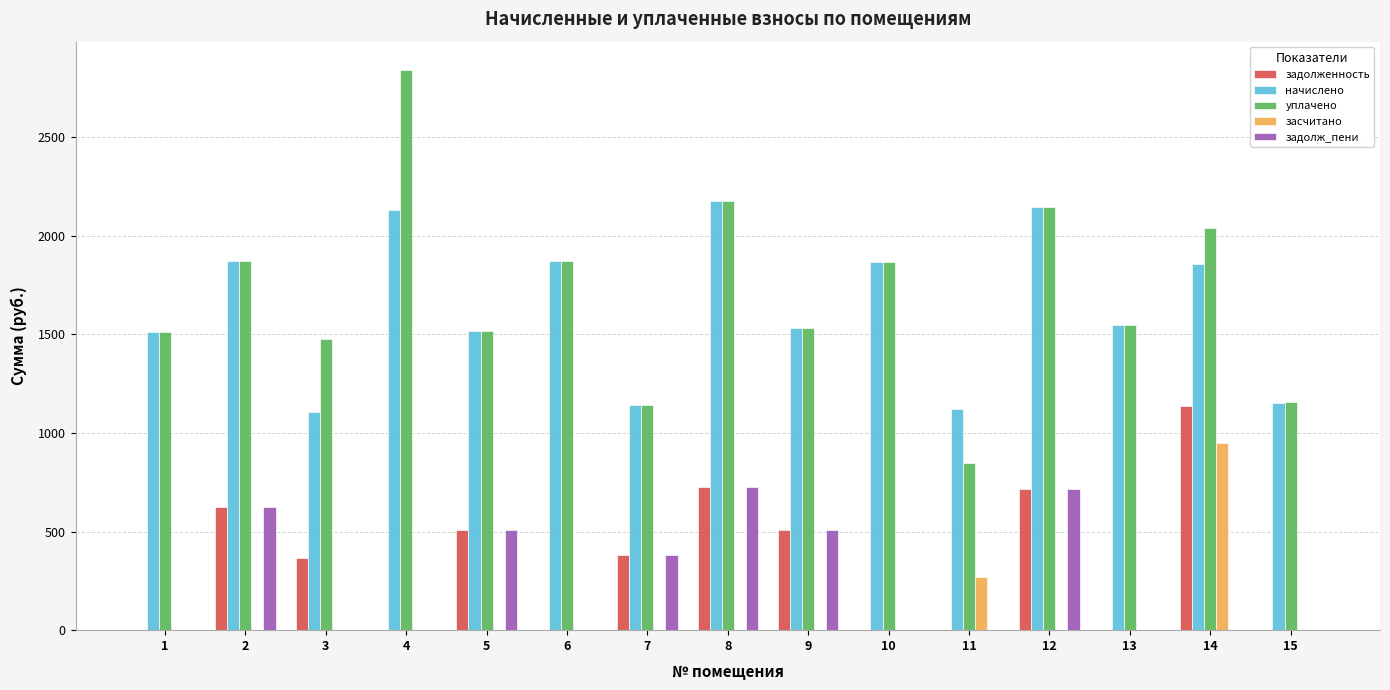

The value of уплачено at 14 is 2041.2. True or false?

True